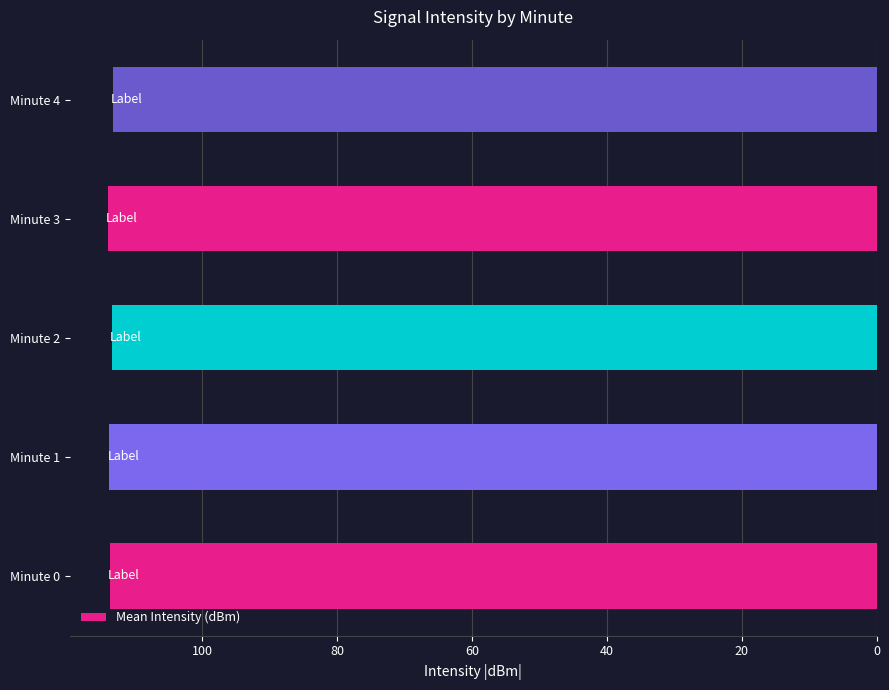

How many bars are there in total?

5